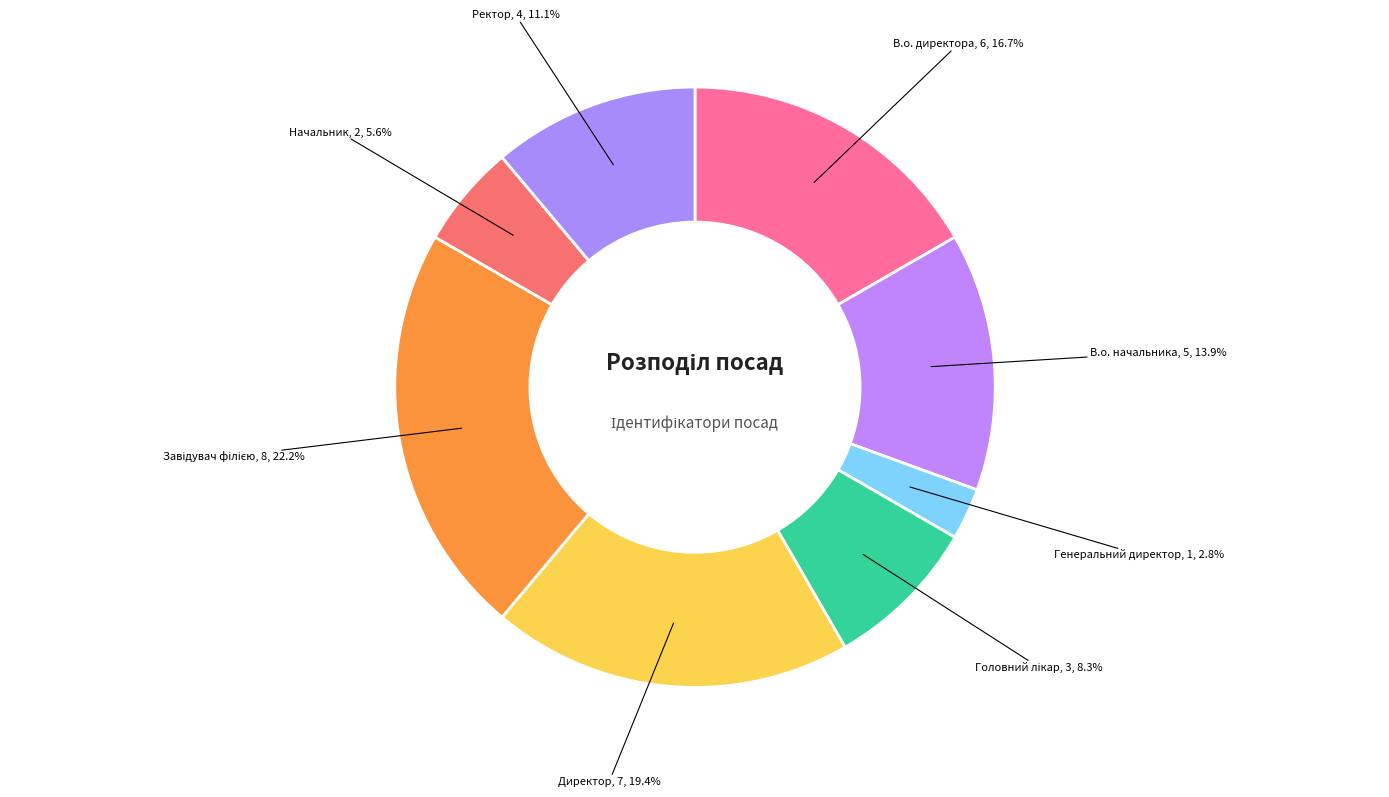

To the nearest percent, what portion does Начальник represent?

6%